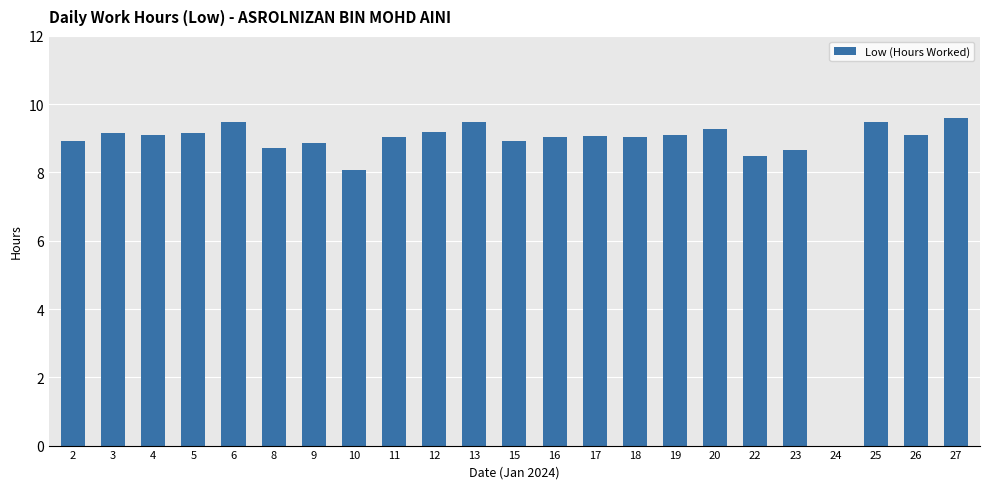

What is the sum of all values?

199.0